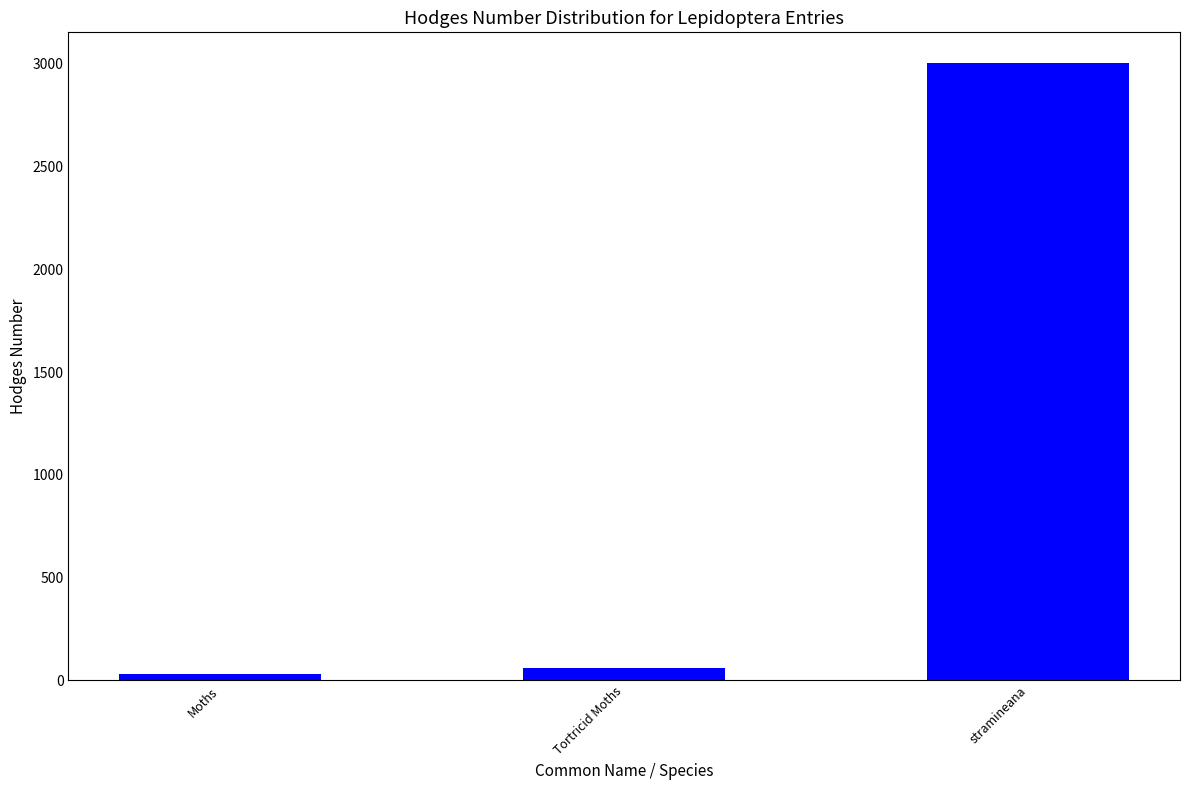

Rank the categories by value from lowest to highest.

Moths, Tortricid Moths, stramineana